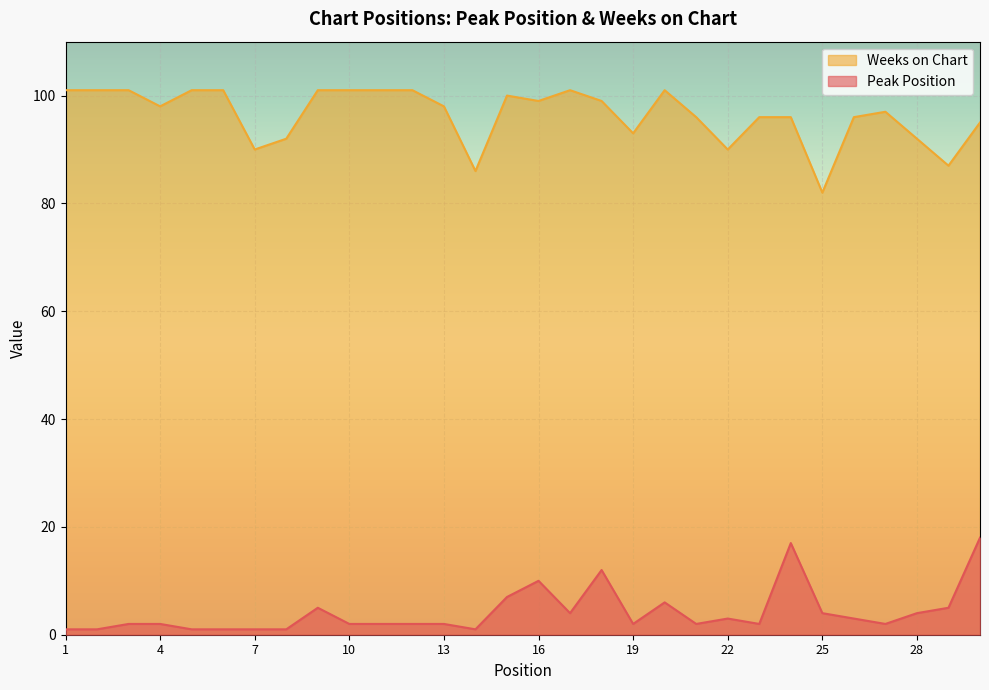

How many lines are shown in the chart?

2